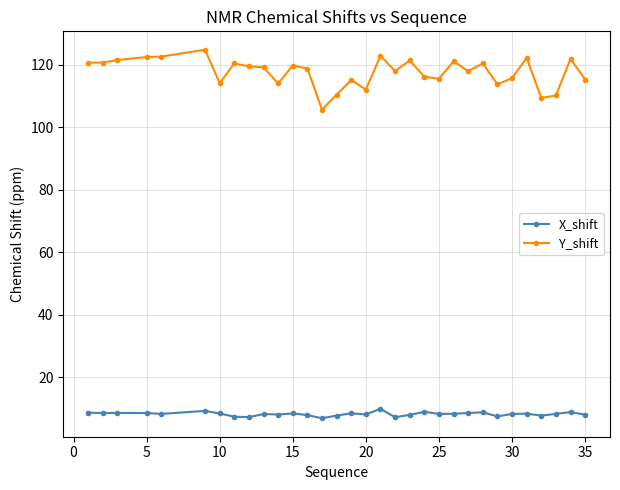

True or false: X_shift and Y_shift cross at least once.

False